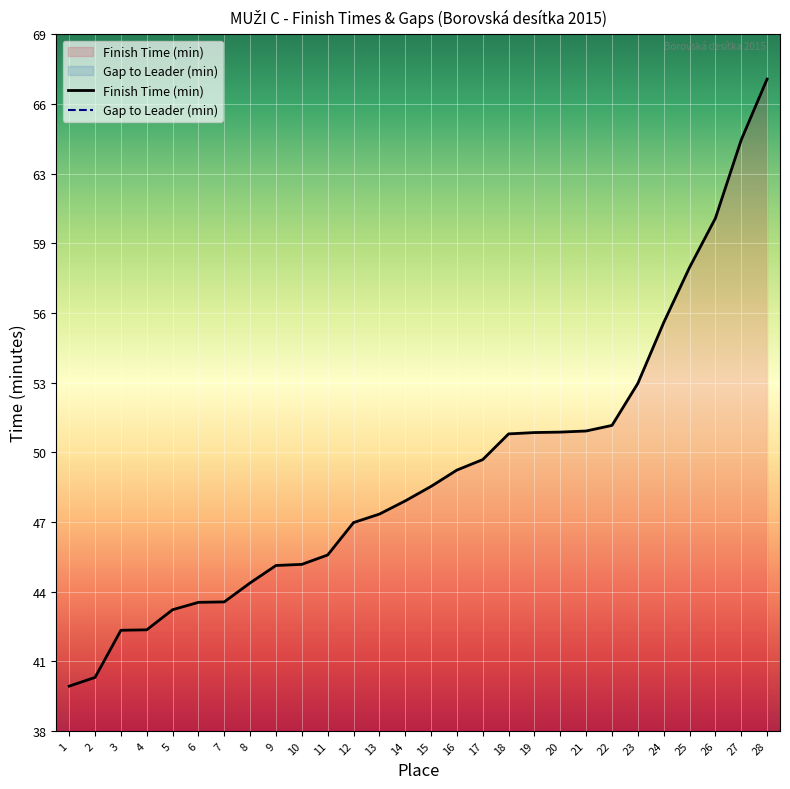

Between 13 and 17, which series saw the biggest shift?

Finish Time (min)